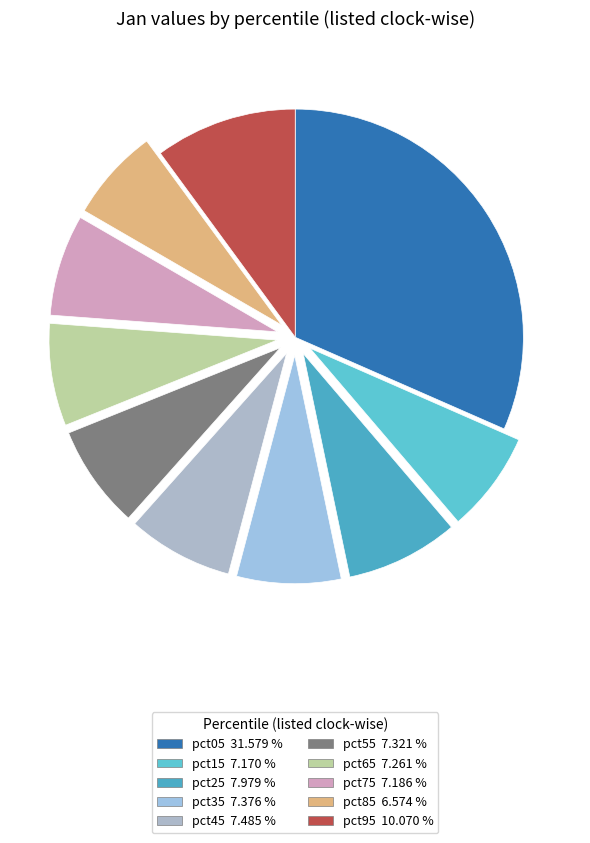

Does pct35 account for over 50% of the chart?

No